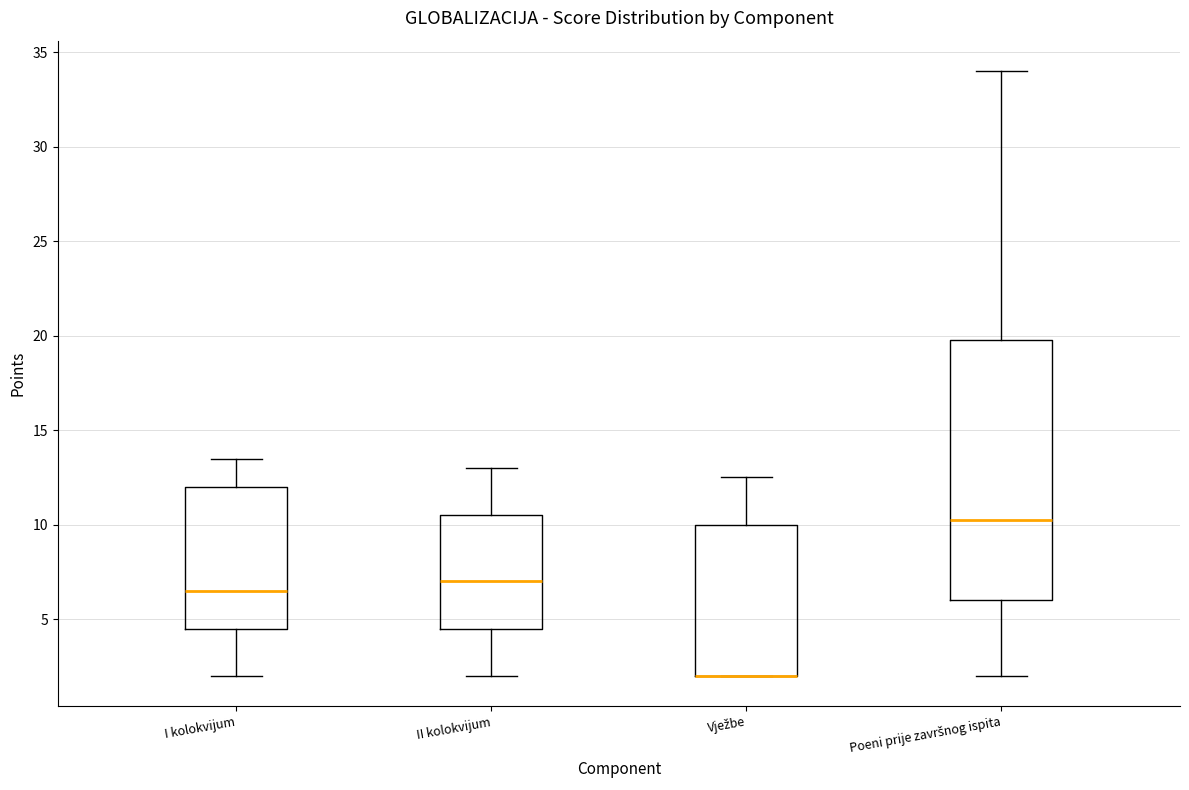

Which box is the tallest, from its lower edge to its upper edge?

Poeni prije završnog ispita